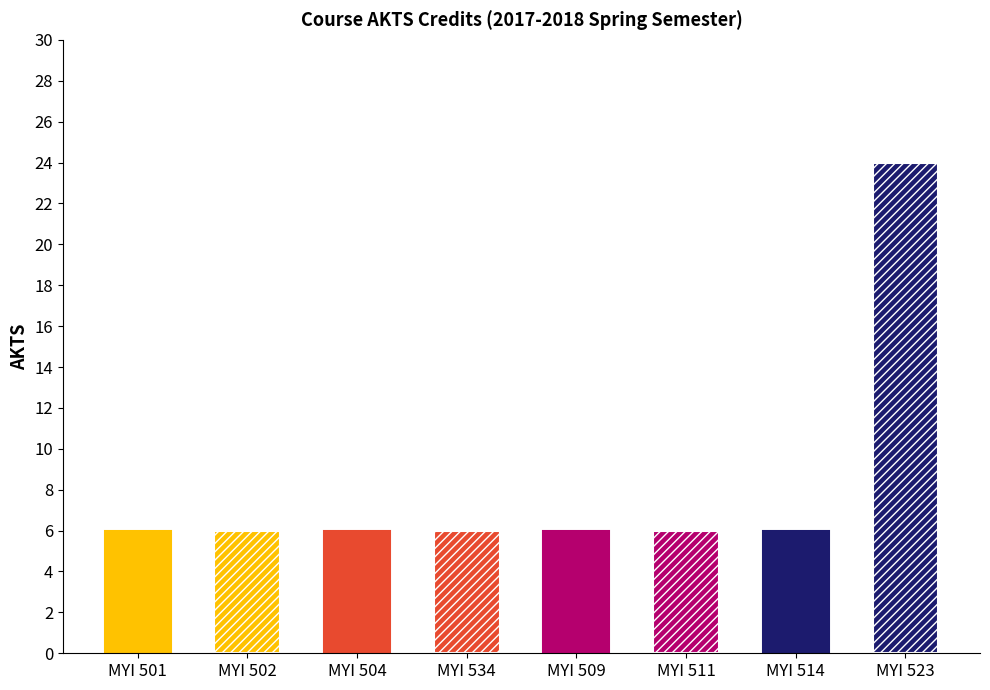

Does the chart contain any negative values?

No